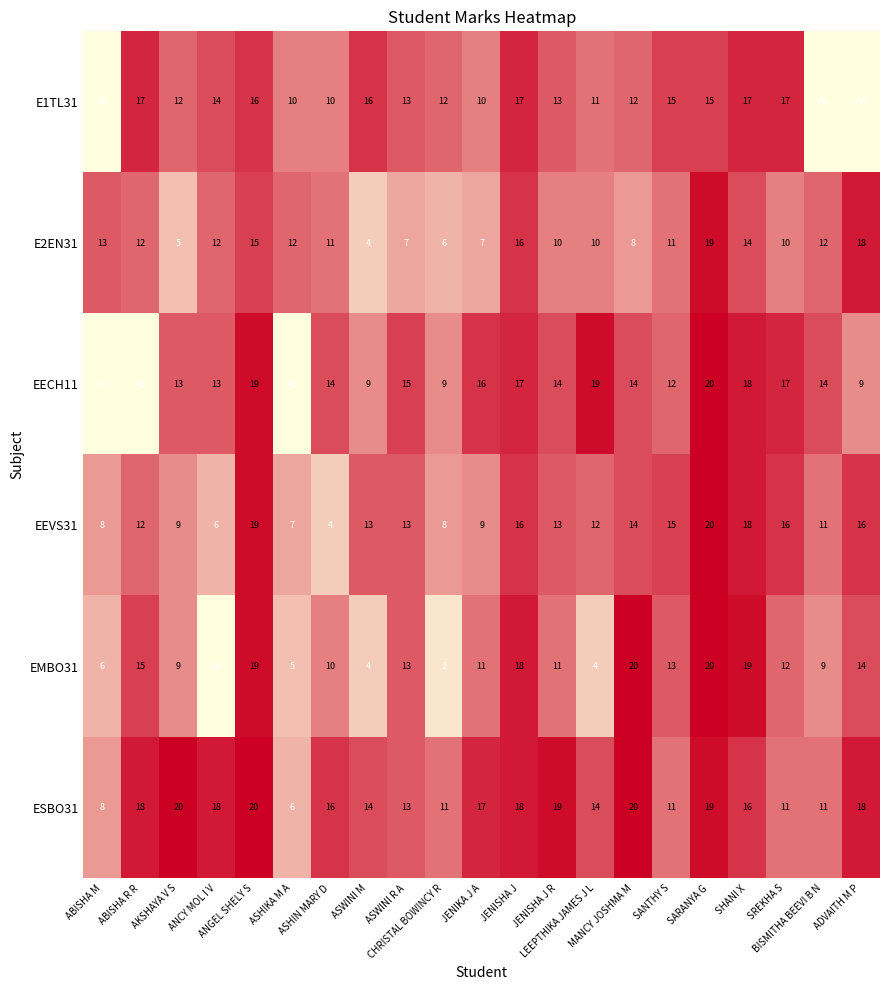

Count the number of categories in the chart.

21